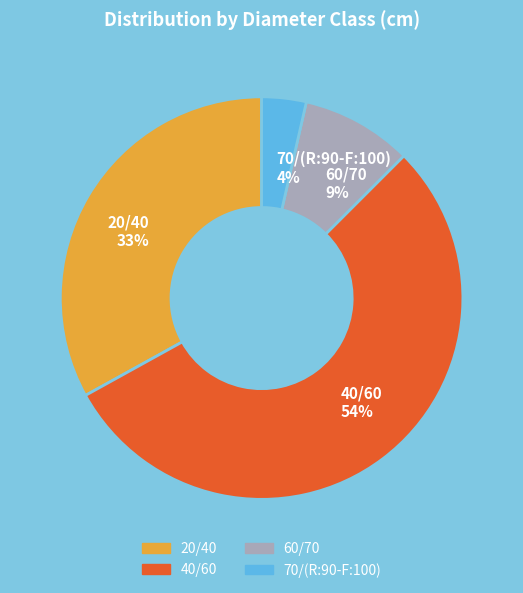

True or false: 70/(R:90-F:100) accounts for 14% of the total.

False